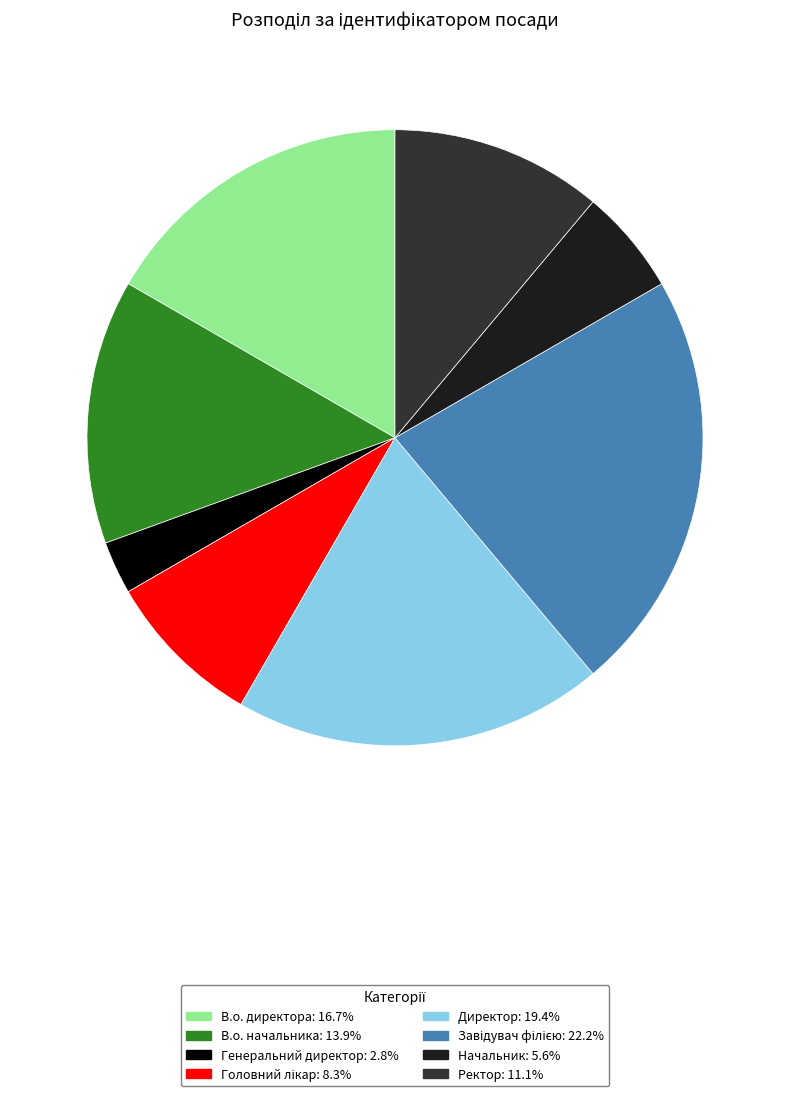

Is the sum of Начальник and Завідувач філією greater than half?

No